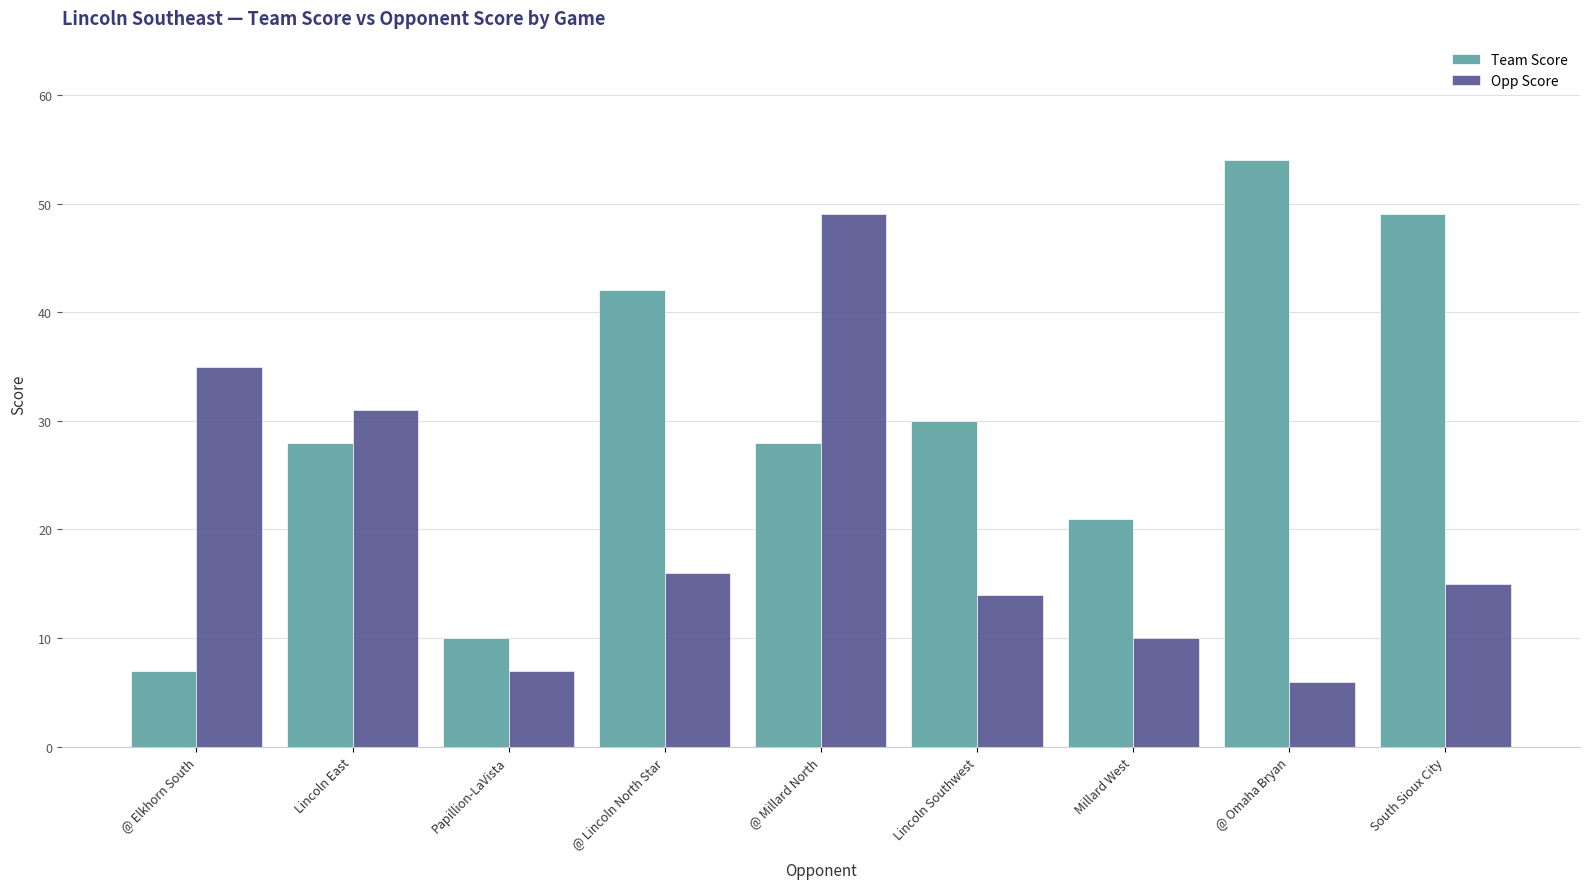

Does the chart contain stacked bars?

No